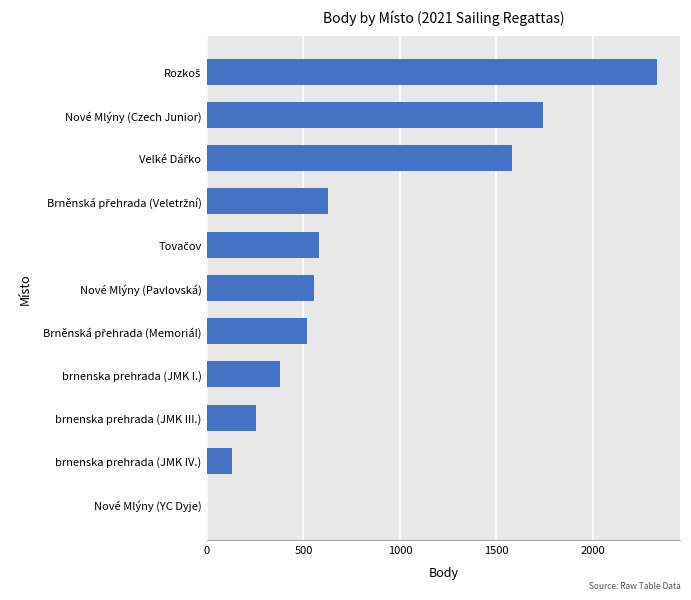

True or false: the data shows 194 at brnenska prehrada (JMK I.).

False